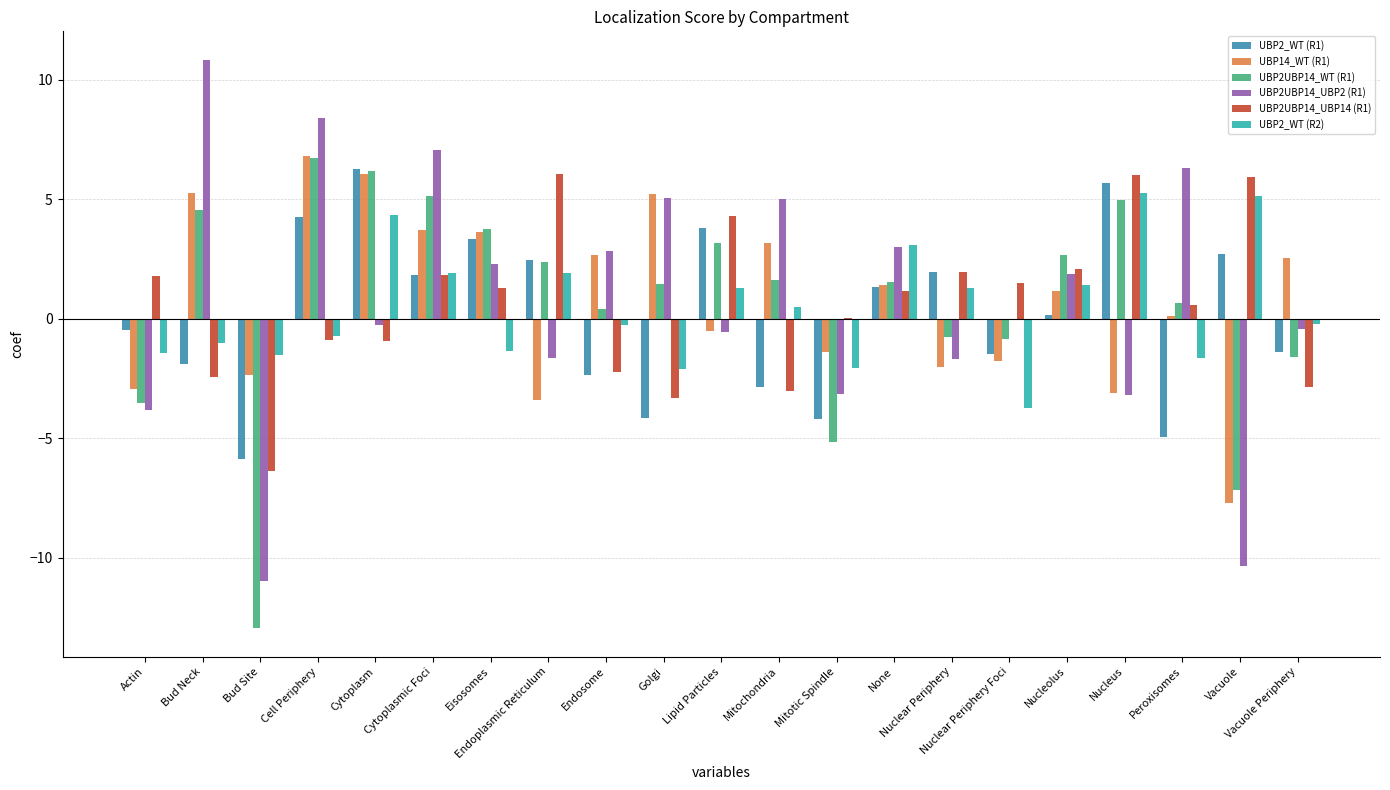

What is the greatest value displayed?

10.8